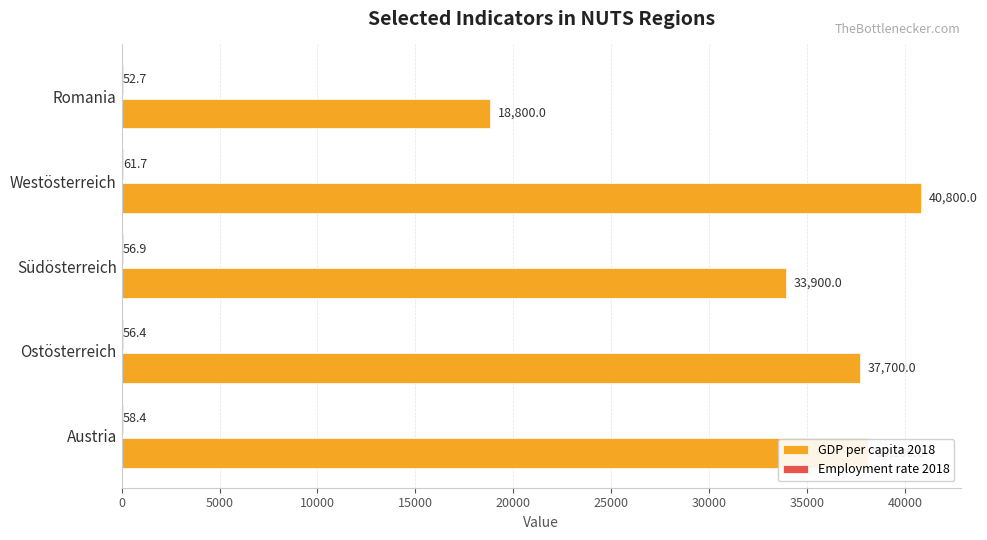

Which category has the highest value in the GDP per capita 2018 series?

Westösterreich